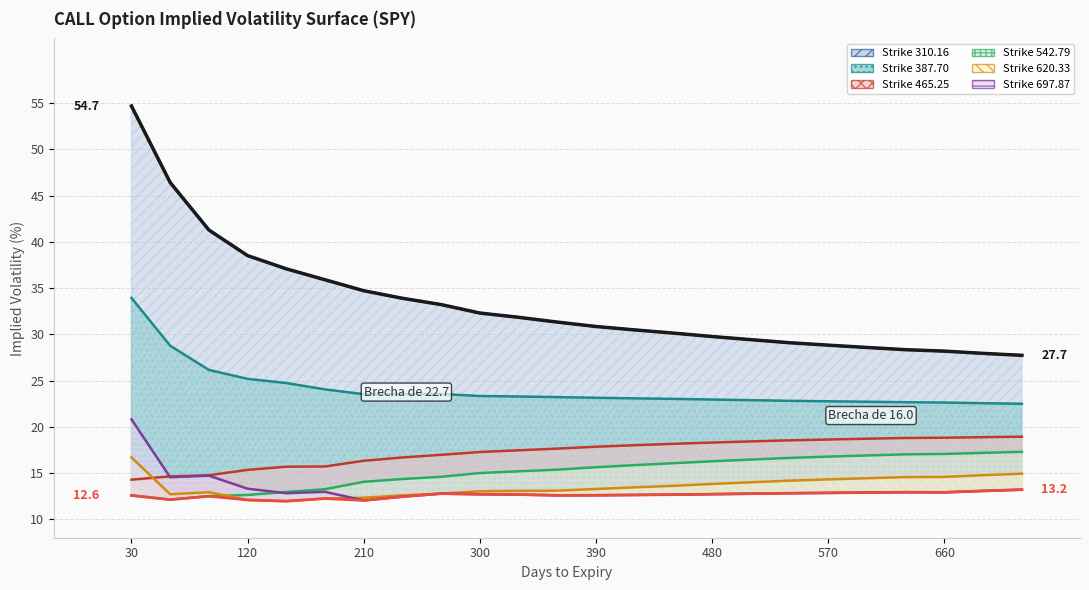

Reading left to right, extract all data points from this chart.

310.16: 30=54.7	60=46.4	90=41.3	120=38.5	150=37.1	180=35.9	210=34.7	240=33.9	270=33.2	300=32.3	330=31.8	360=31.3	390=30.8	420=30.5	450=30.1	480=29.8	510=29.4	540=29.1	570=28.8	600=28.6	630=28.3	660=28.2	690=27.9	720=27.7
387.70: 30=33.9	60=28.8	90=26.1	120=25.2	150=24.7	180=24.0	210=23.5	240=23.5	270=23.5	300=23.3	330=23.3	360=23.2	390=23.1	420=23.1	450=23.0	480=22.9	510=22.9	540=22.8	570=22.8	600=22.7	630=22.7	660=22.6	690=22.5	720=22.5
465.25: 30=14.3	60=14.6	90=14.8	120=15.3	150=15.7	180=15.7	210=16.3	240=16.7	270=17.0	300=17.3	330=17.5	360=17.6	390=17.8	420=18.0	450=18.2	480=18.3	510=18.4	540=18.5	570=18.6	600=18.7	630=18.8	660=18.8	690=18.9	720=18.9
542.79: 30=12.6	60=12.1	90=12.5	120=12.6	150=12.9	180=13.2	210=14.0	240=14.3	270=14.6	300=15.0	330=15.2	360=15.4	390=15.6	420=15.9	450=16.1	480=16.3	510=16.5	540=16.6	570=16.8	600=16.9	630=17.0	660=17.1	690=17.2	720=17.3
620.33: 30=16.7	60=12.7	90=12.9	120=12.1	150=12.0	180=12.2	210=12.3	240=12.6	270=12.8	300=13.0	330=13.1	360=13.1	390=13.3	420=13.4	450=13.6	480=13.8	510=14.0	540=14.2	570=14.3	600=14.4	630=14.6	660=14.6	690=14.8	720=14.9
697.87: 30=20.8	60=14.5	90=14.7	120=13.3	150=12.8	180=13.0	210=12.0	240=12.4	270=12.8	300=12.7	330=12.7	360=12.6	390=12.6	420=12.6	450=12.7	480=12.7	510=12.8	540=12.8	570=12.8	600=12.9	630=12.9	660=12.9	690=13.1	720=13.2